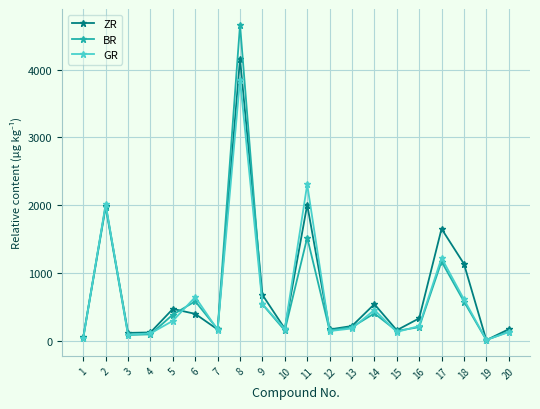

Does the chart have visible grid lines?

Yes